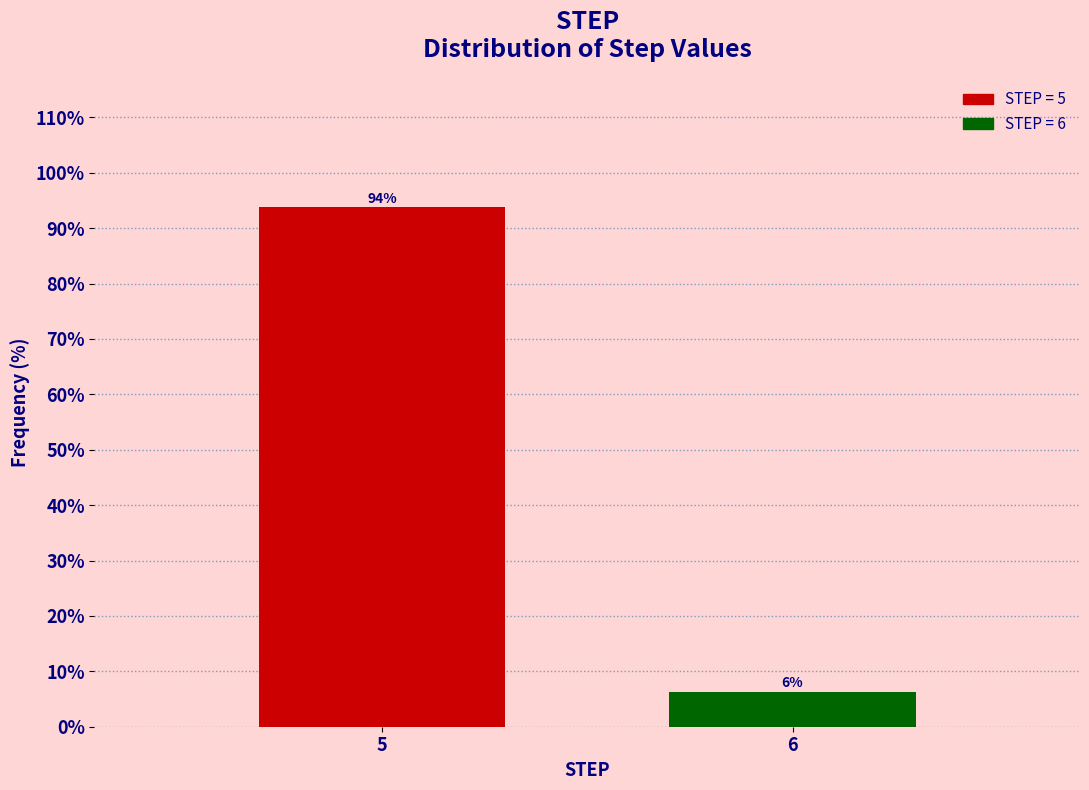

Which category has the highest value across all series?

5